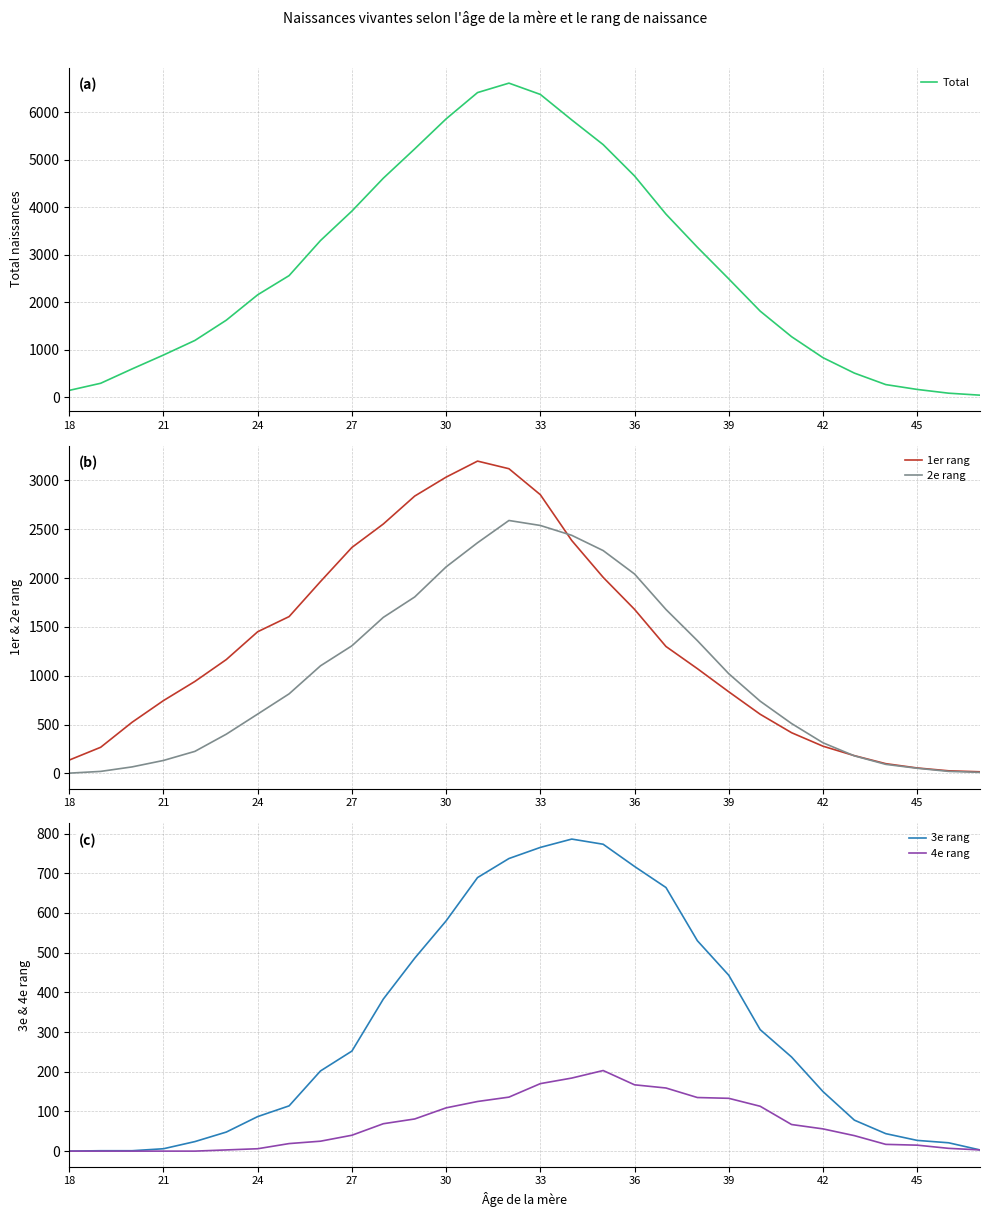

What is the highest value of the Total series?

6613